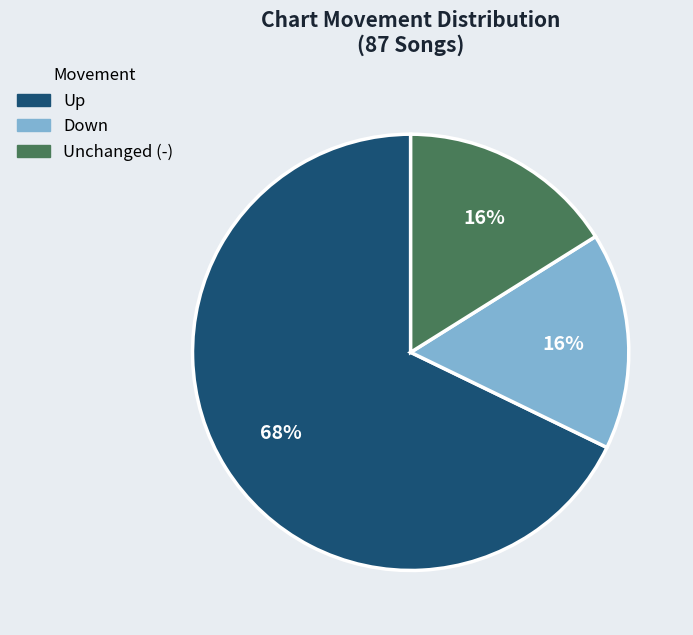

To the nearest percent, what percentage of the pie is Down?

16%